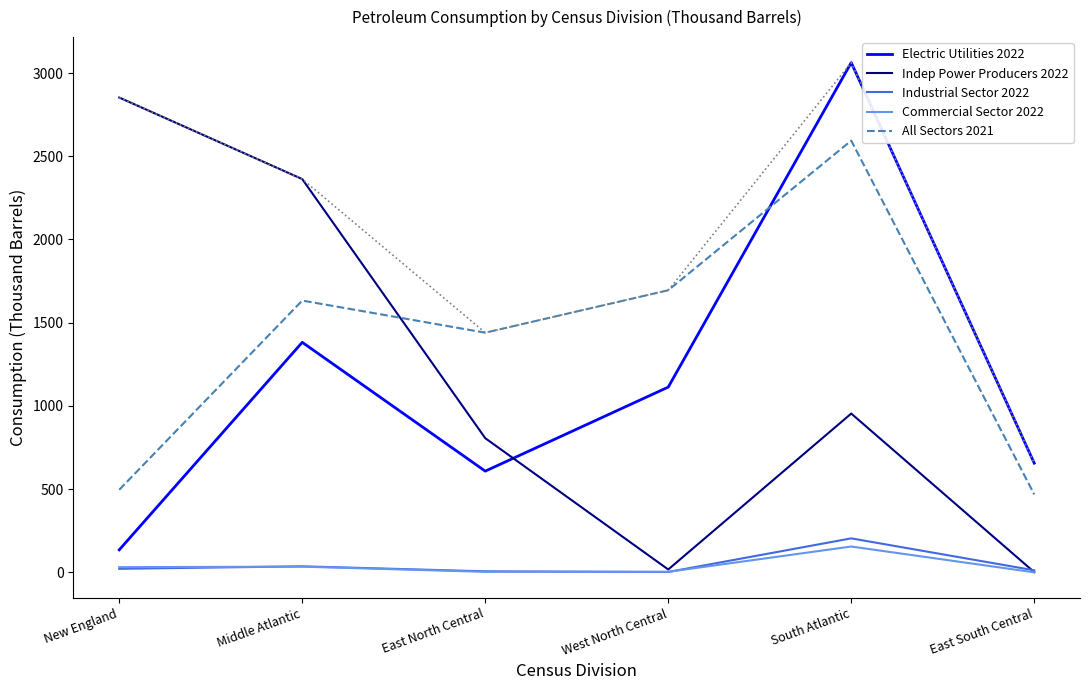

True or false: All Sectors 2021 and Electric Utilities 2022 cross at least once.

True